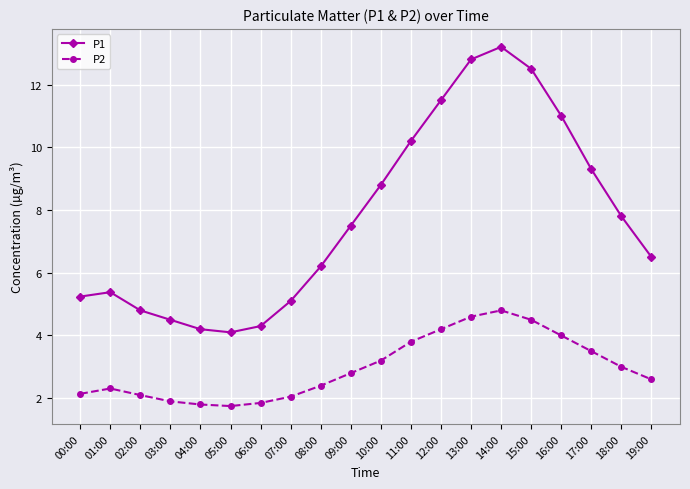

What is the difference between the highest and lowest values at 08:00?

3.8